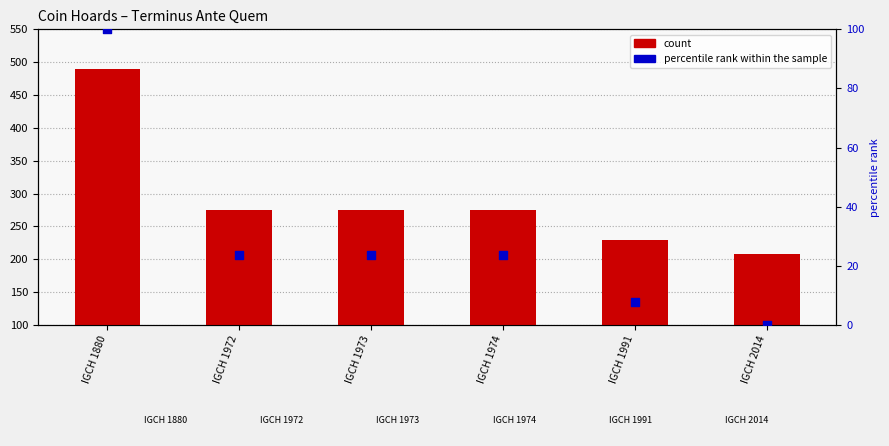

Which series has the largest total across all categories?

count